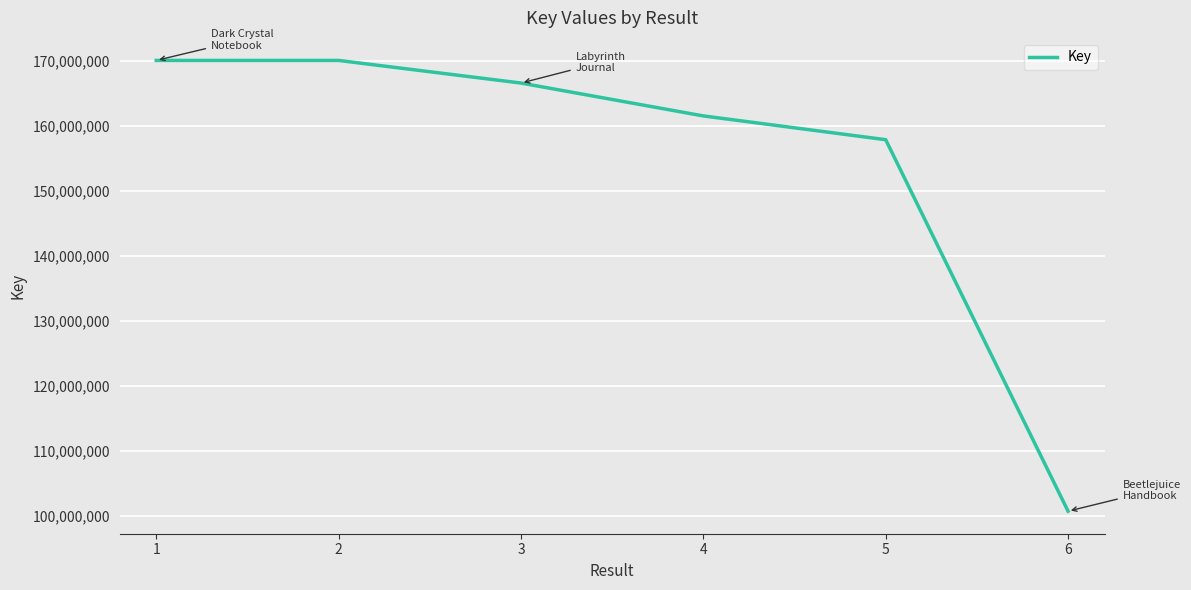

Approximately how many times larger is the value at 1 compared to 5?

1.1